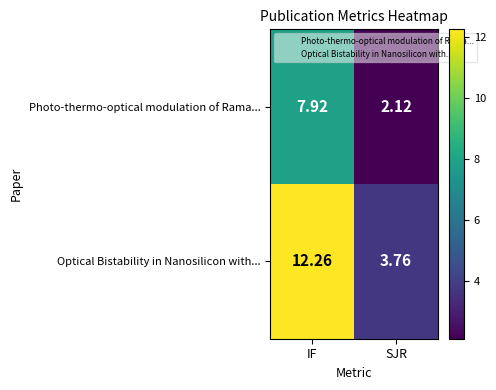

Where is Photo-thermo-optical modulation of Rama... nearest to the value 5?

SJR